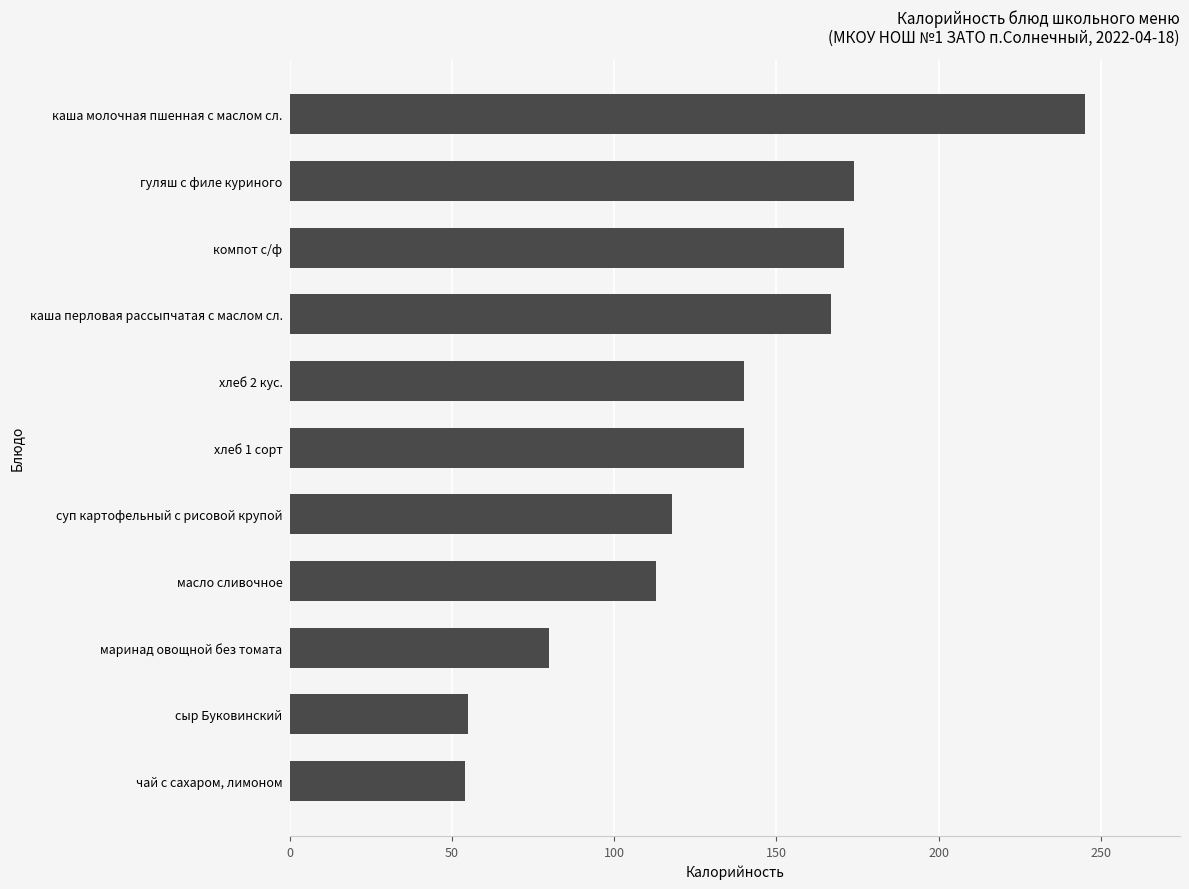

How many bars are there in total?

11